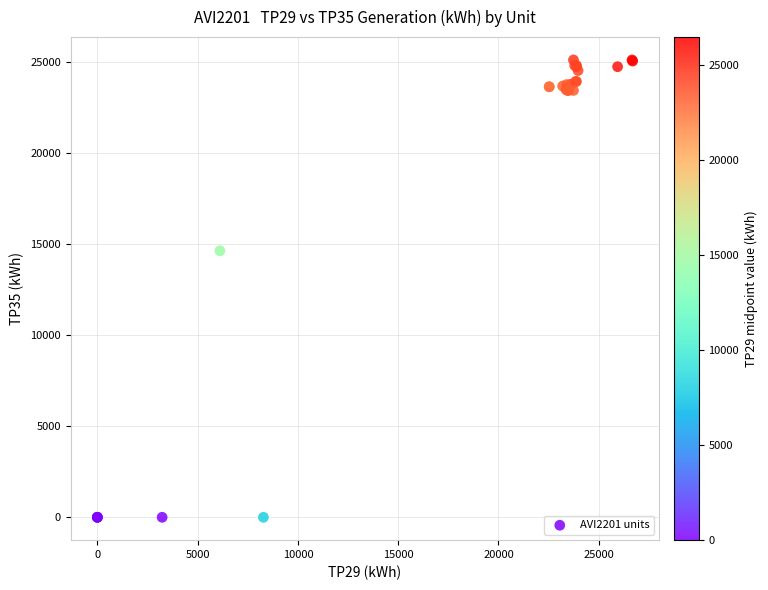

What Y value in the scatter plot is closest to 12545?

14620